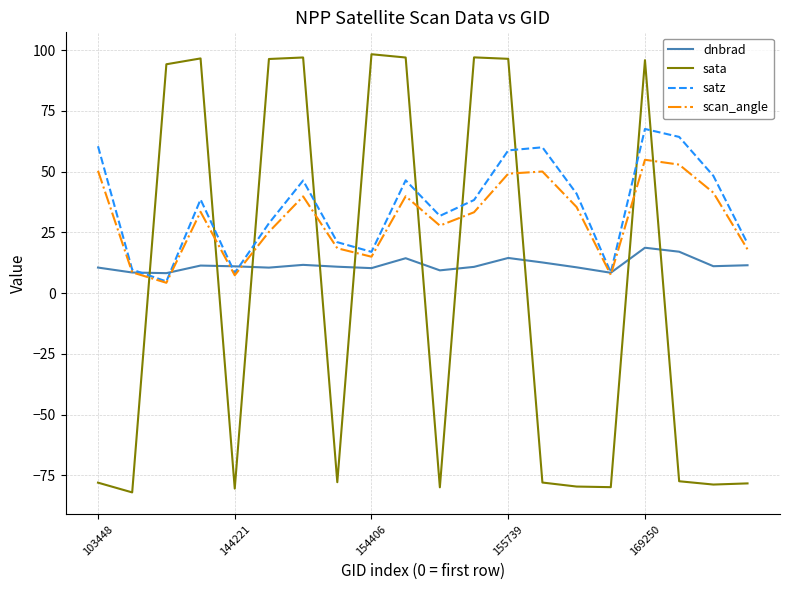

How many times do sata and dnbrad cross each other?

10